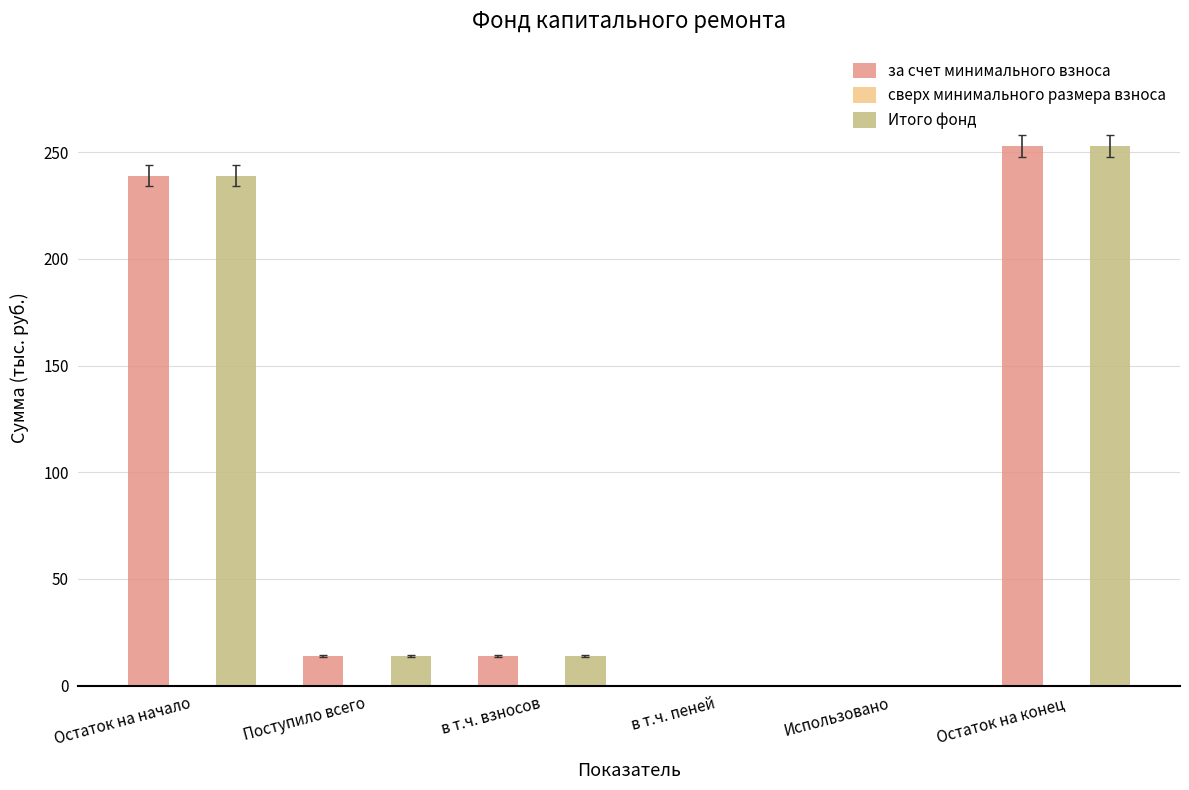

What is the greatest value displayed?

253.0